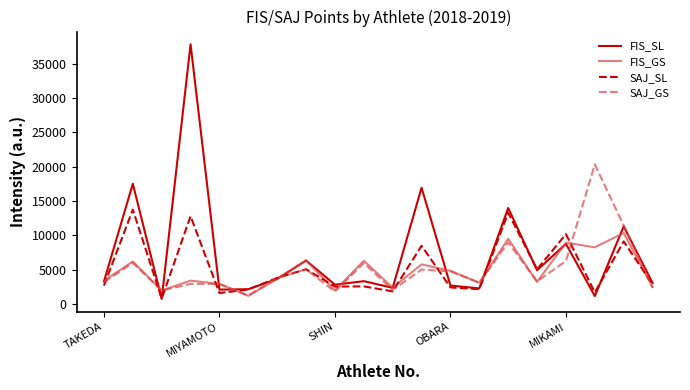

At how many categories does at least one series exceed 22315?

1